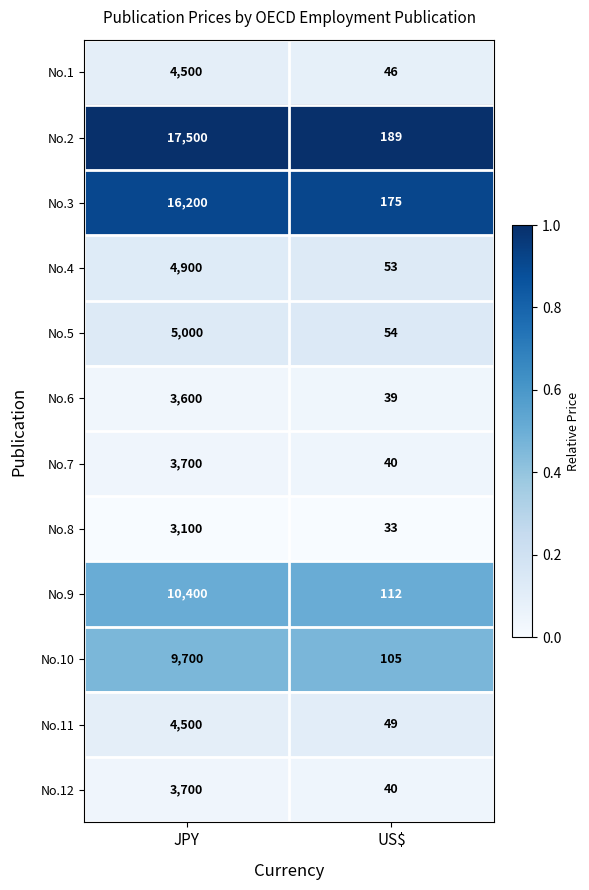

Reading right to left, transcribe all the data shown in this chart.

No.1: 46	4500
No.2: 189	17500
No.3: 175	16200
No.4: 53	4900
No.5: 54	5000
No.6: 39	3600
No.7: 40	3700
No.8: 33	3100
No.9: 112	10400
No.10: 105	9700
No.11: 49	4500
No.12: 40	3700